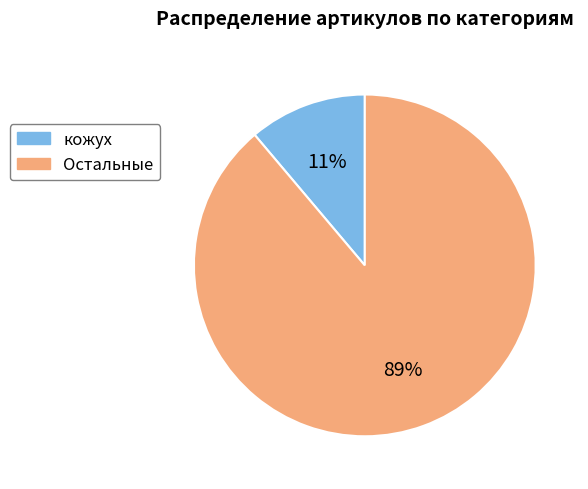

To the nearest percent, what portion does Остальные represent?

89%